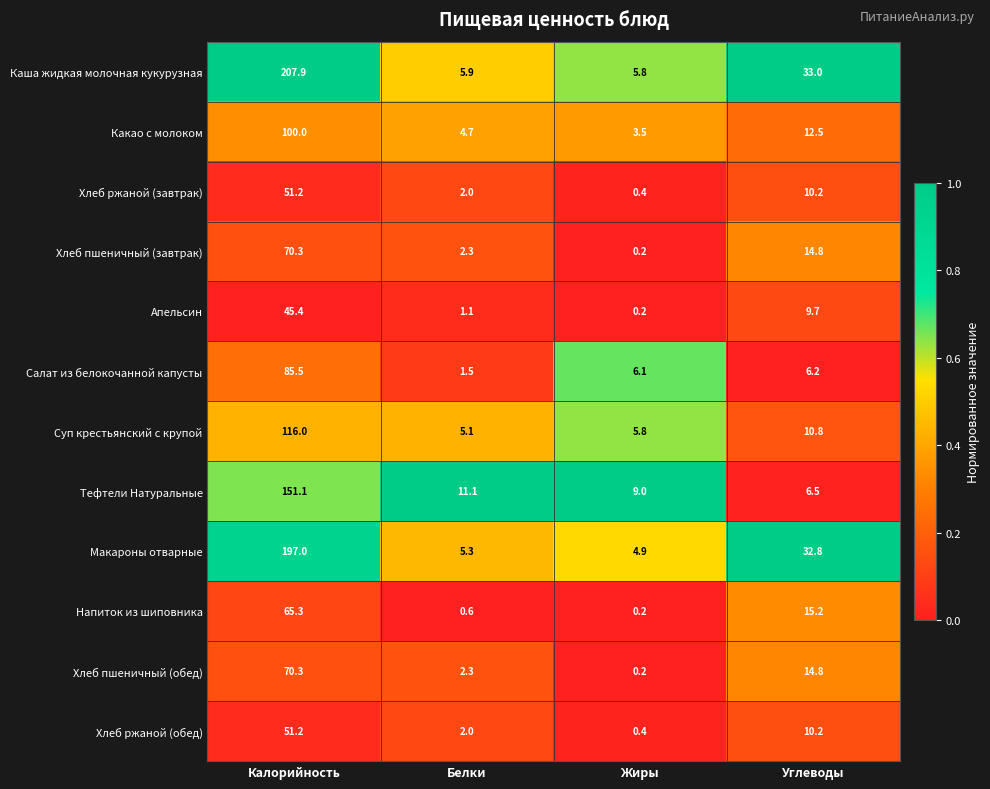

Which category has the highest value across all series?

Калорийность